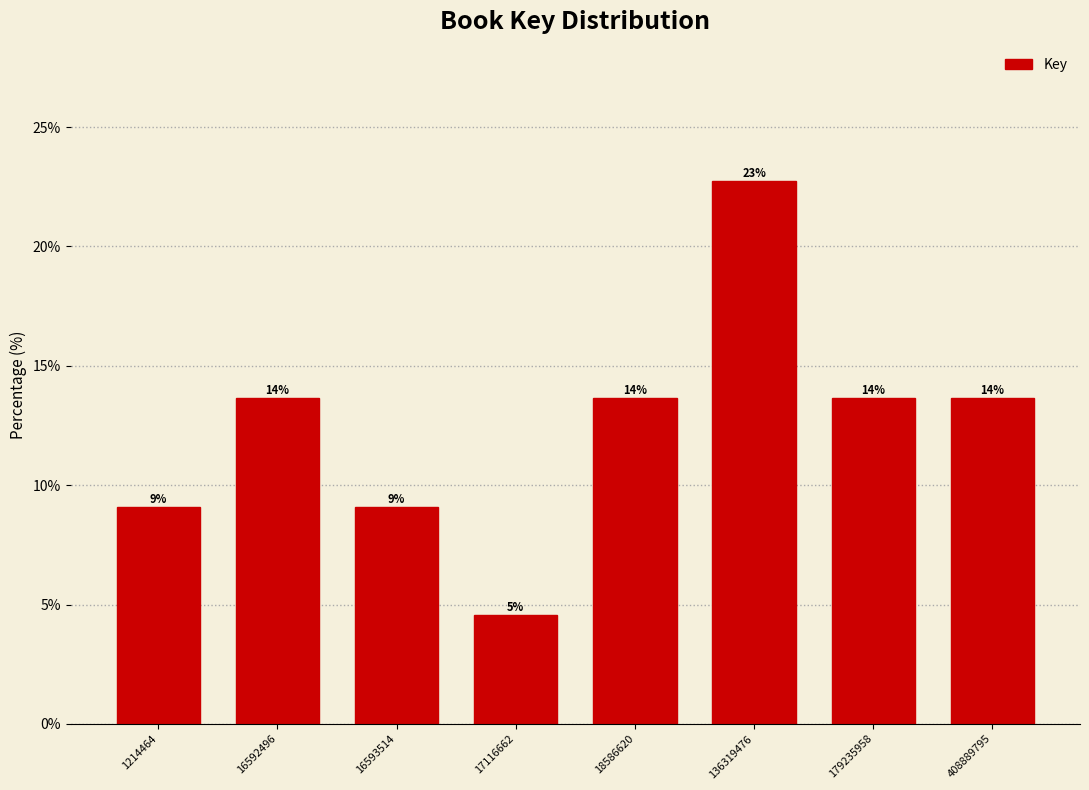

How many bars are there in total?

8